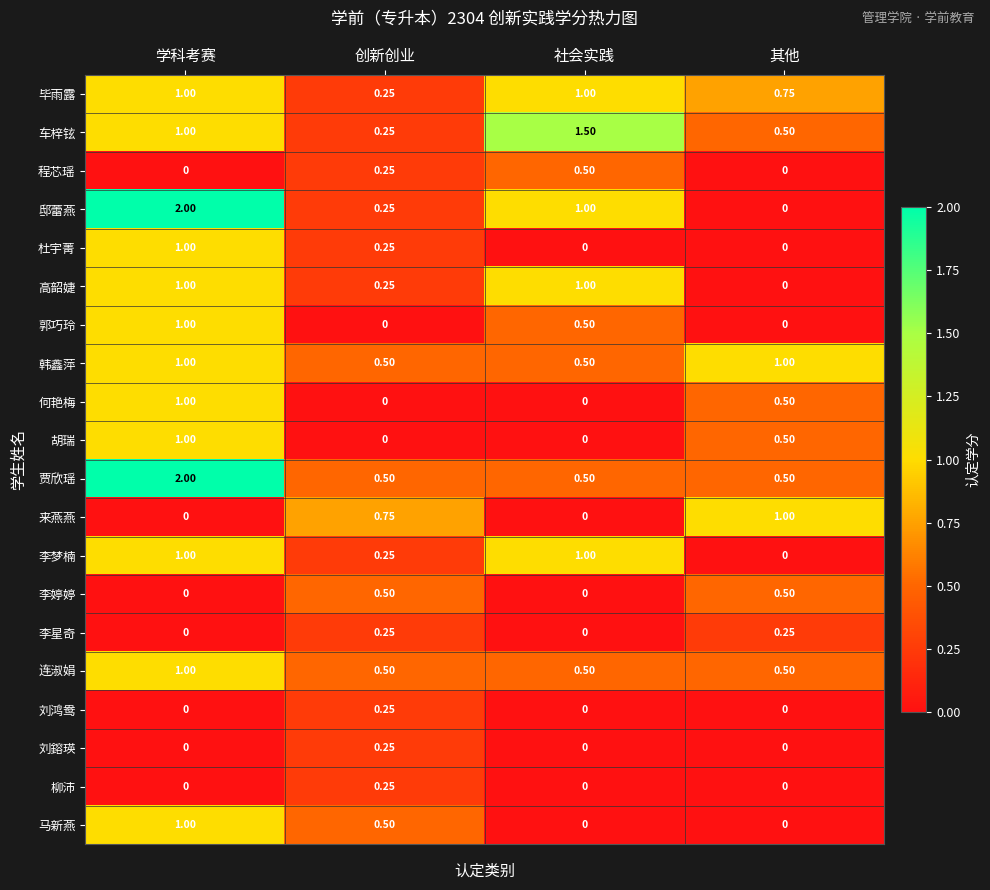

Which category has the highest value across all series?

学科考赛